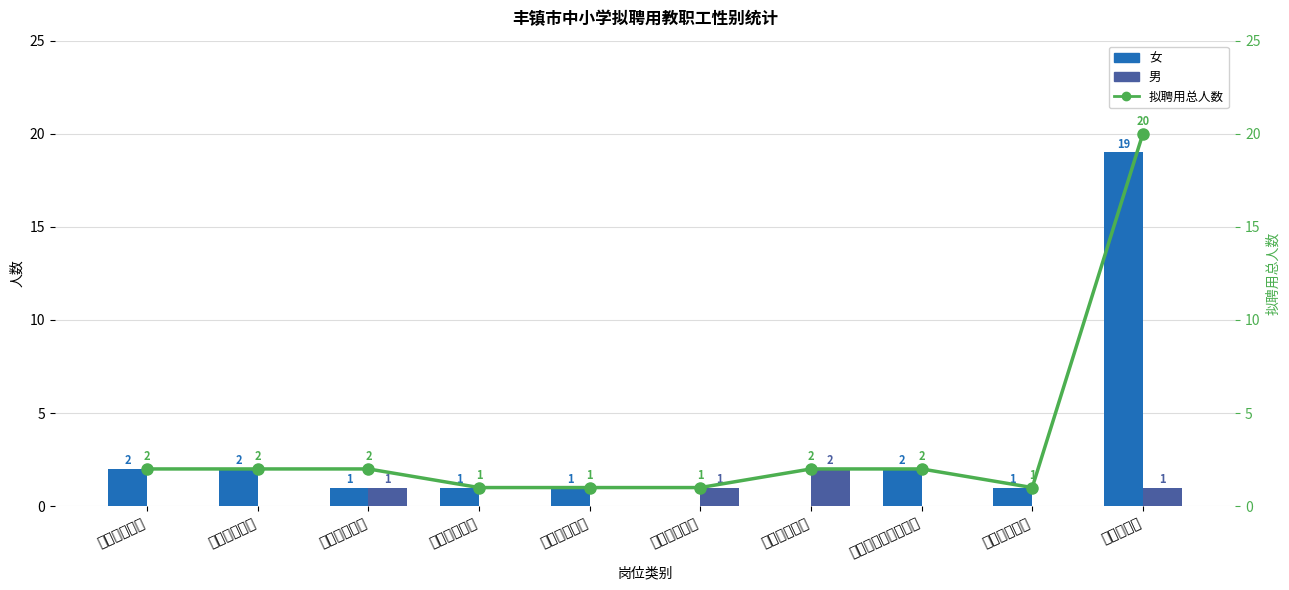

Count the number of data series in this chart.

3